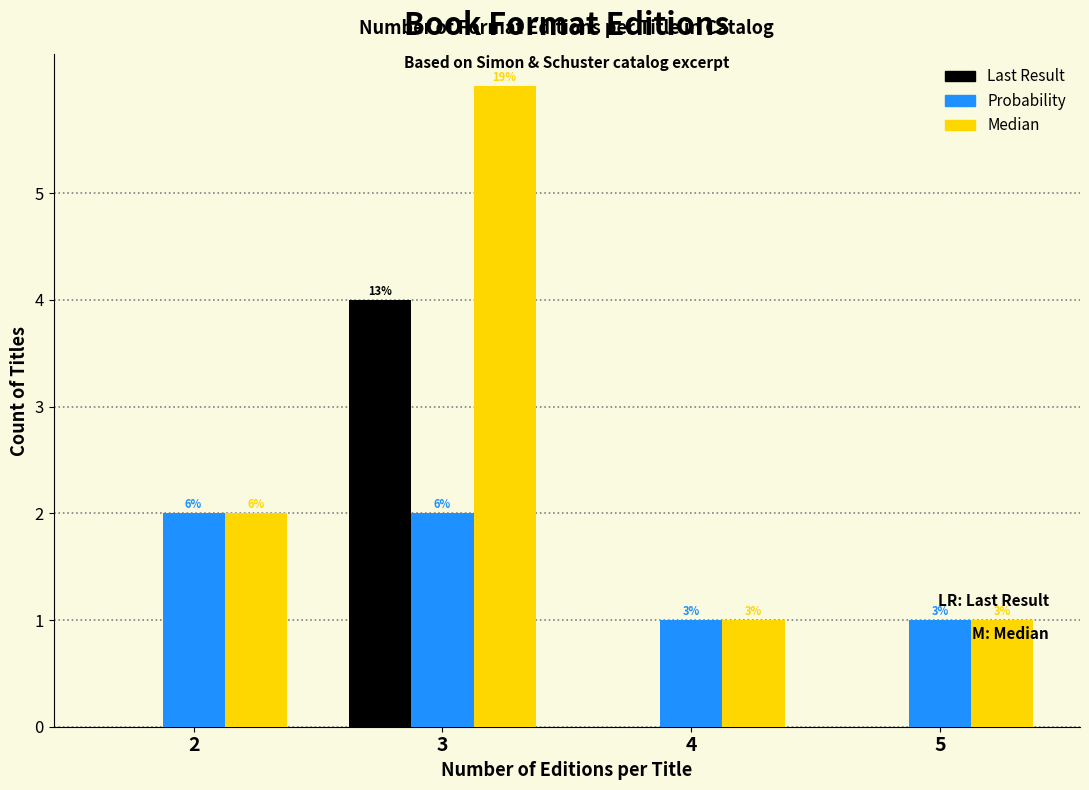

How many groups of bars are there?

4